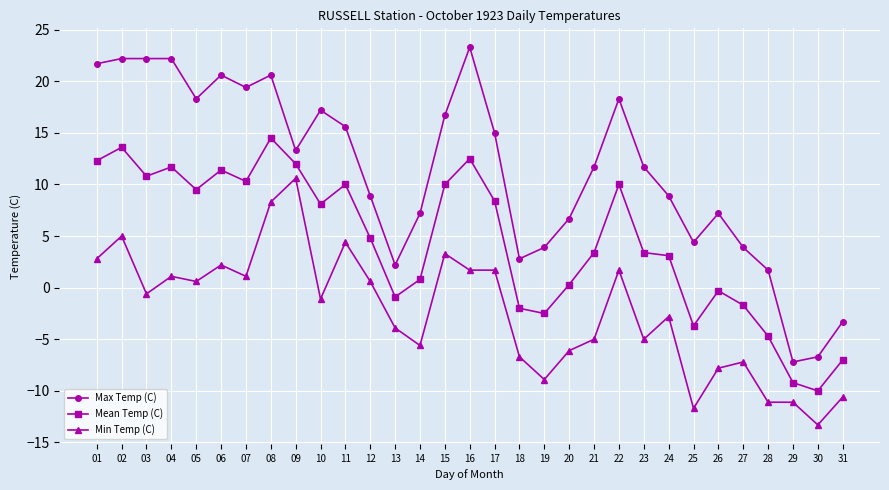

How many negative values does the Min Temp (C) series have?

17